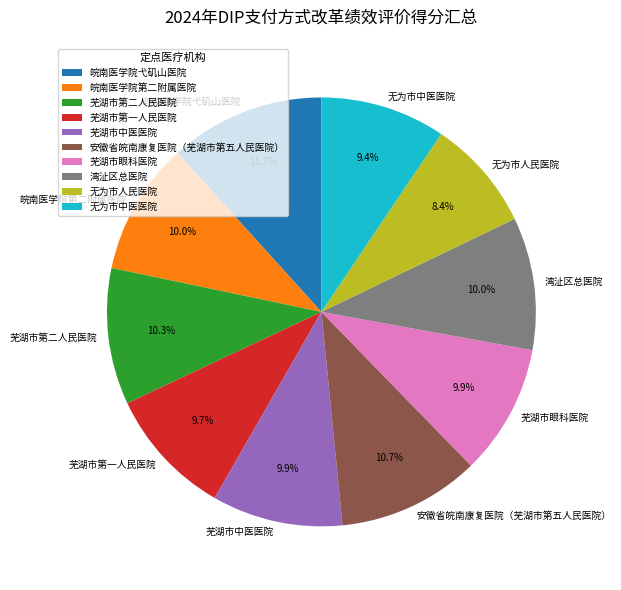

What portion of the pie excludes 皖南医学院第二附属医院?

90.0%